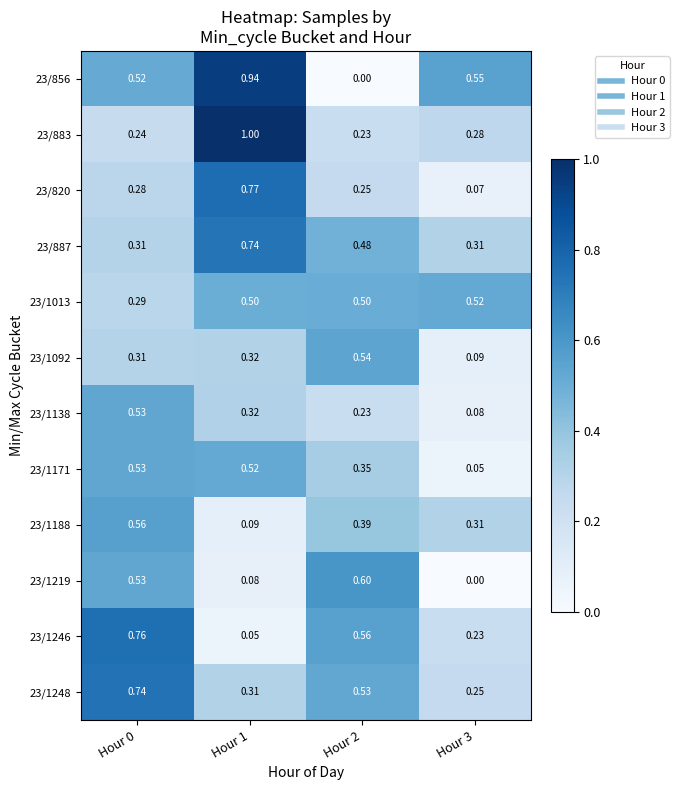

Is the value of 23/1092 at Hour 0 greater than the value of 23/1246 at Hour 0?

No